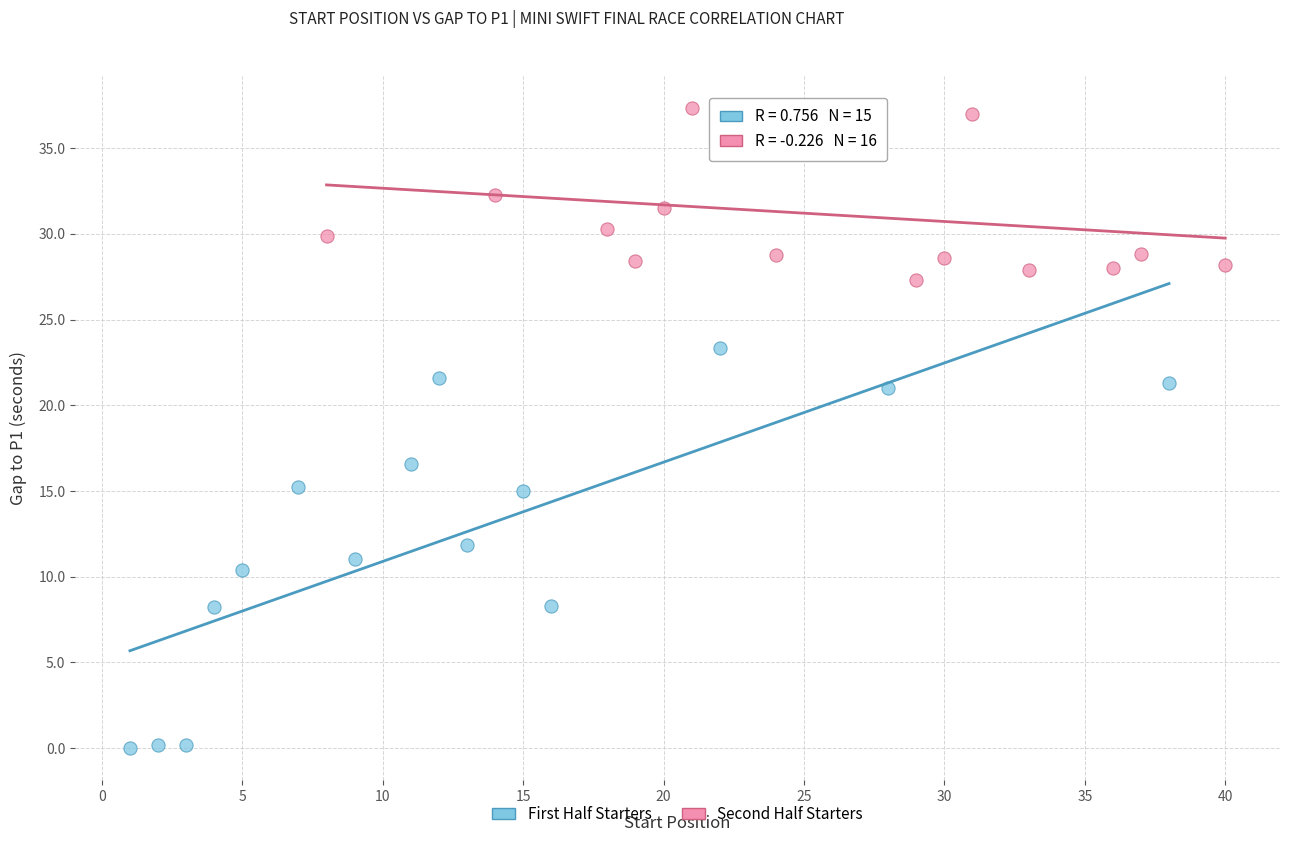

Which series has the widest spread of Y values?

First Half Starters